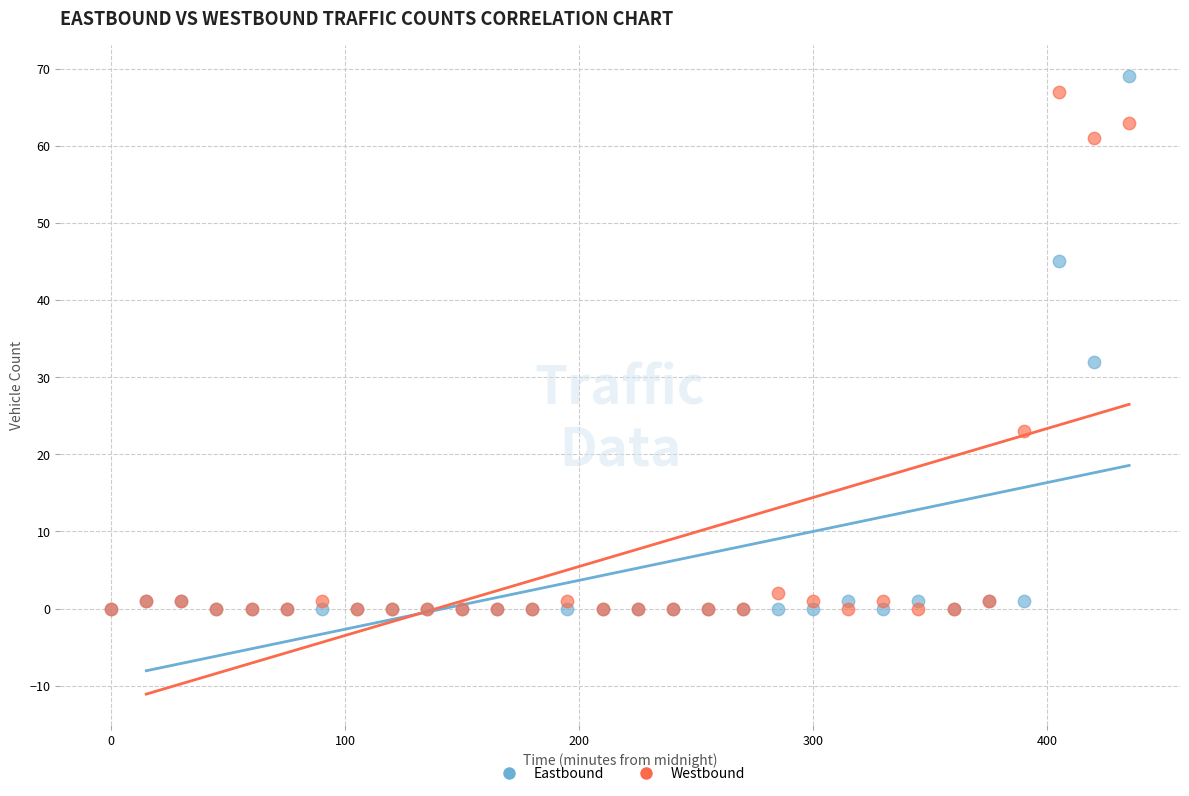

Across all series, what Y value is closest to 34?

32